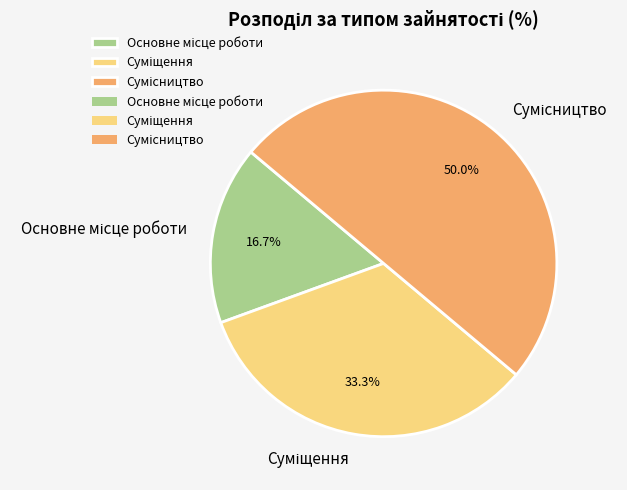

The Сумісництво slice represents 50% of the pie. True or false?

True